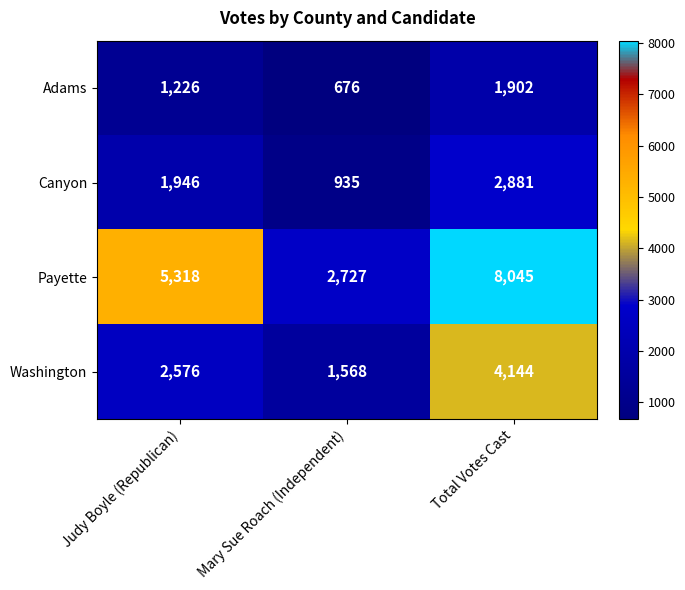

At Total Votes Cast, list the series in order from smallest to largest.

Adams, Canyon, Washington, Payette